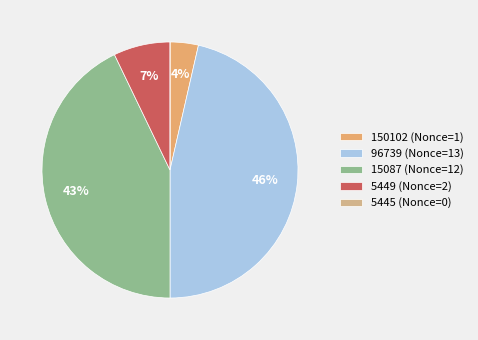

How many segments does this pie chart have?

5